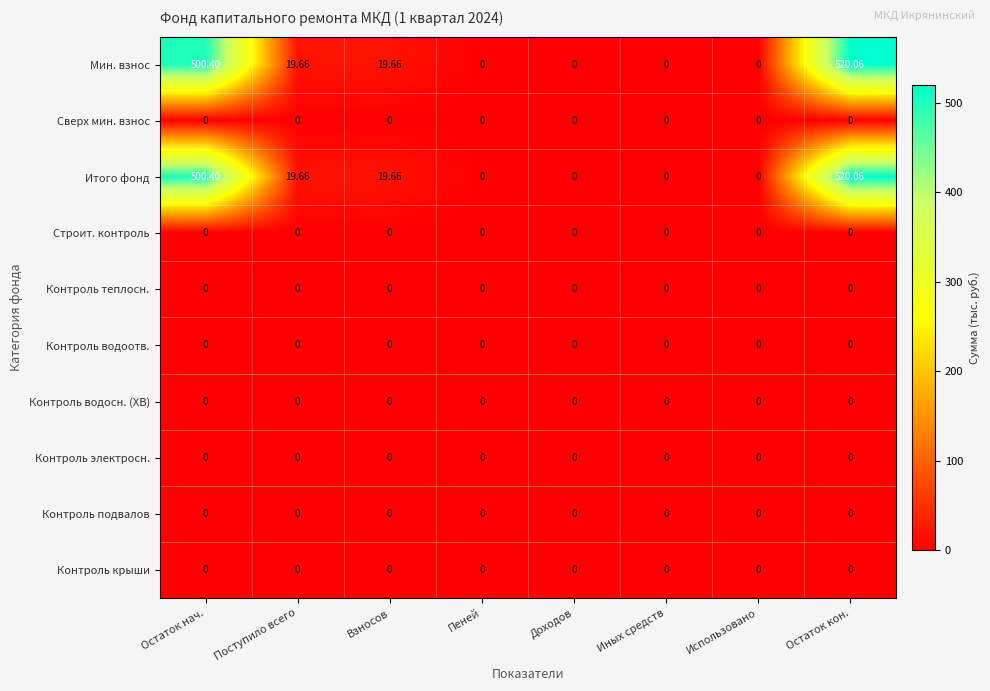

Is the value of Строит. контроль at Остаток кон. greater than the value of Итого фонд at Взносов?

No